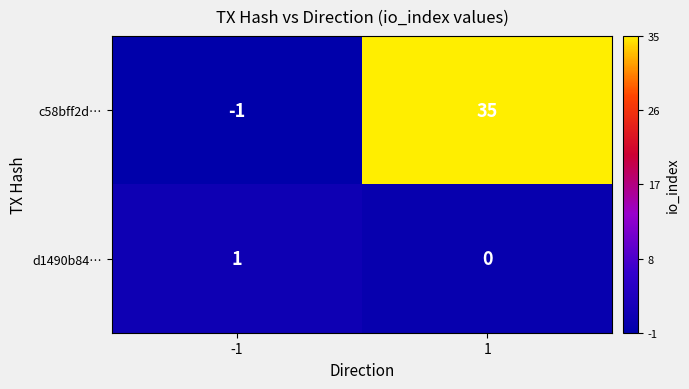

What is the sum of all c58bff2d… values?

34